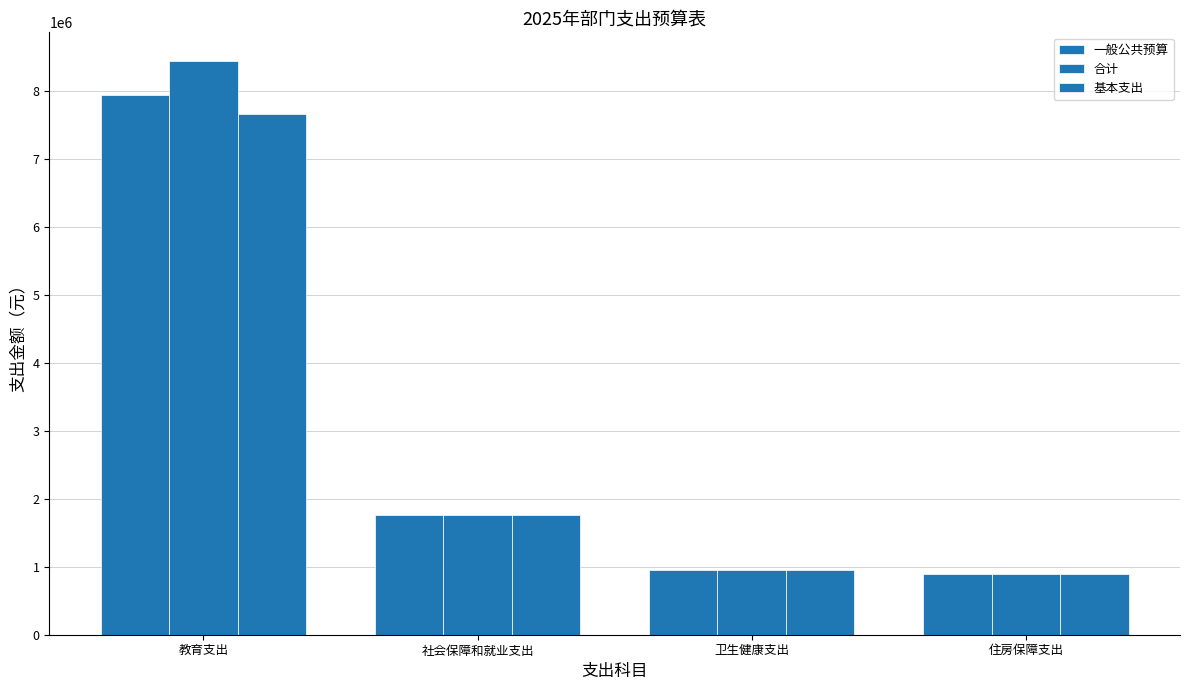

True or false: 一般公共预算 has a value of 949707.5 at 卫生健康支出.

True